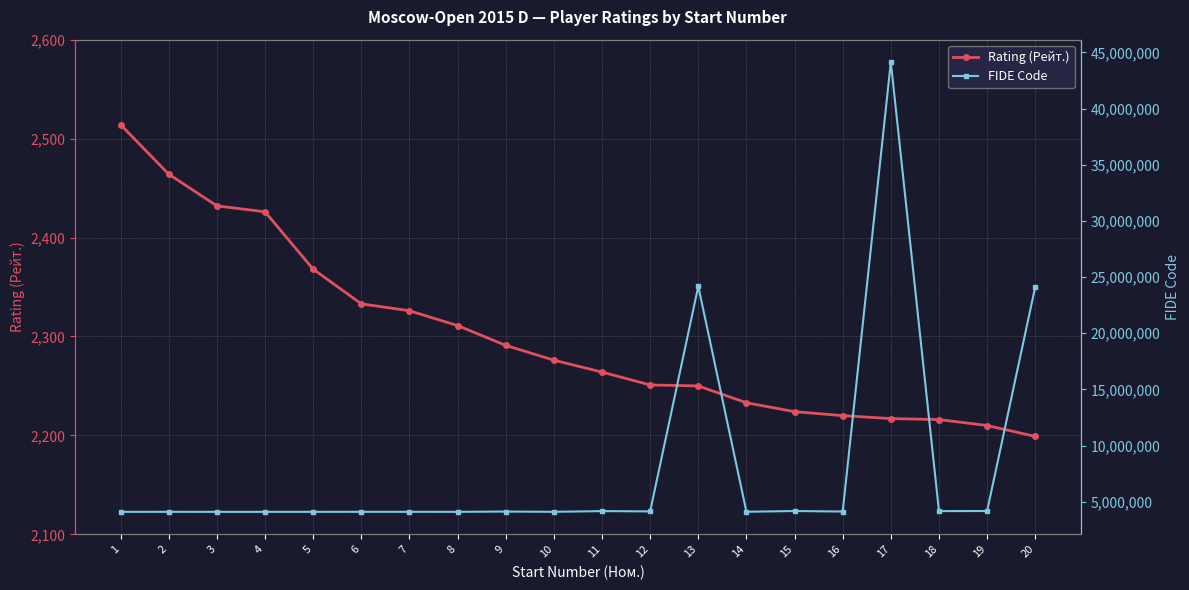

What is the sum of all FIDE Code values?

162552395